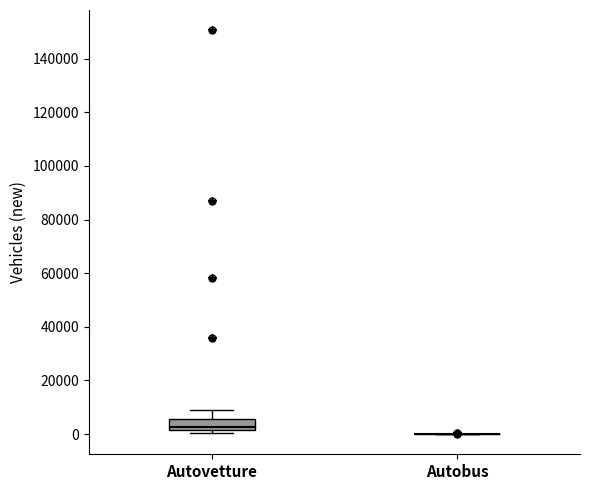

Reading left to right, transcribe this box plot: for each box, give where its median line is, the range the box spans, and where its two whiskers end, as read against the y-axis. The values are not printed on the chart, so give them approximately, as read against the axis.

Autovetture: median 2000 (just above the box's lower edge), box 2000 to 6000, whiskers 0 to 8000
Autobus: box collapsed to a line at 0, whiskers 0 to 0